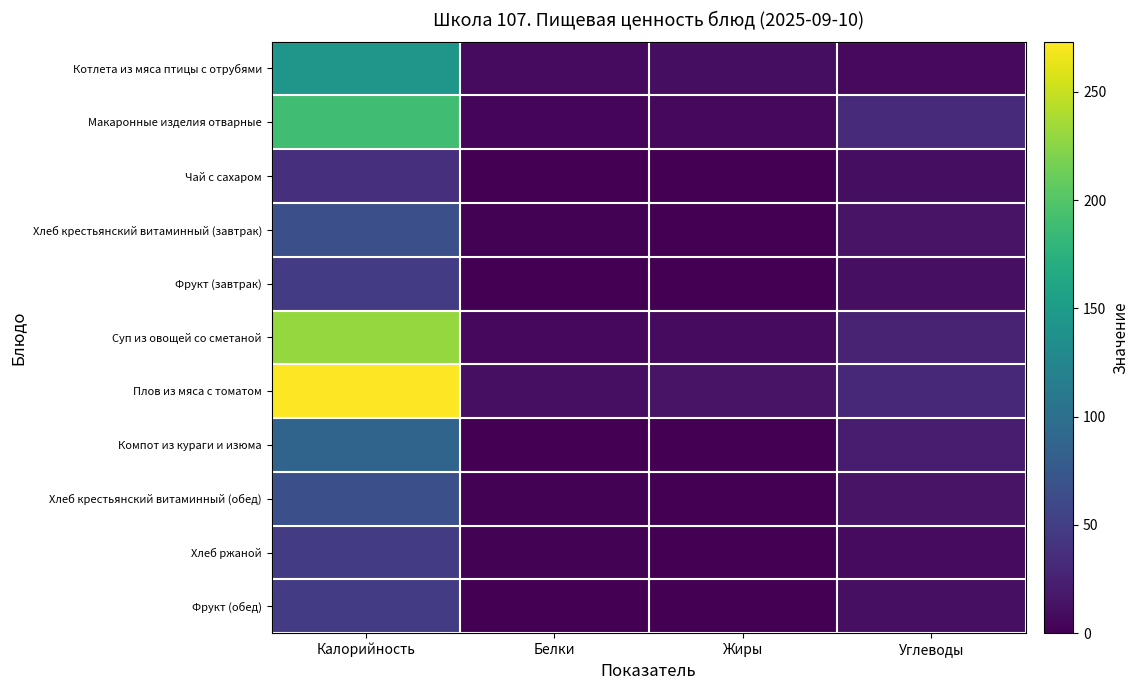

List the series in order of their peak value, highest first.

Плов из мяса с томатом, Суп из овощей со сметаной, Макаронные изделия отварные, Котлета из мяса птицы с отрубями, Компот из кураги и изюма, Хлеб крестьянский витаминный (завтрак), Хлеб крестьянский витаминный (обед), Фрукт (завтрак), Фрукт (обед), Хлеб ржаной, Чай с сахаром